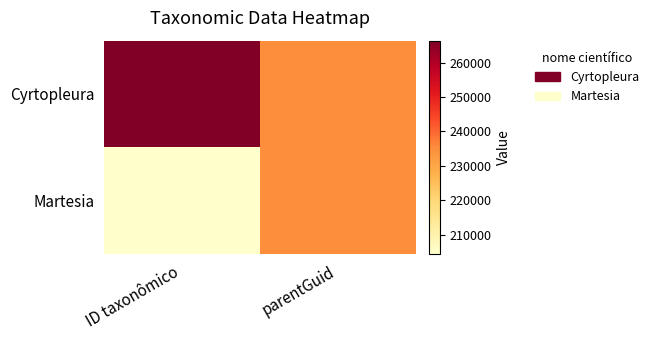

What is the difference between the highest and lowest values at ID taxonômico?

61875